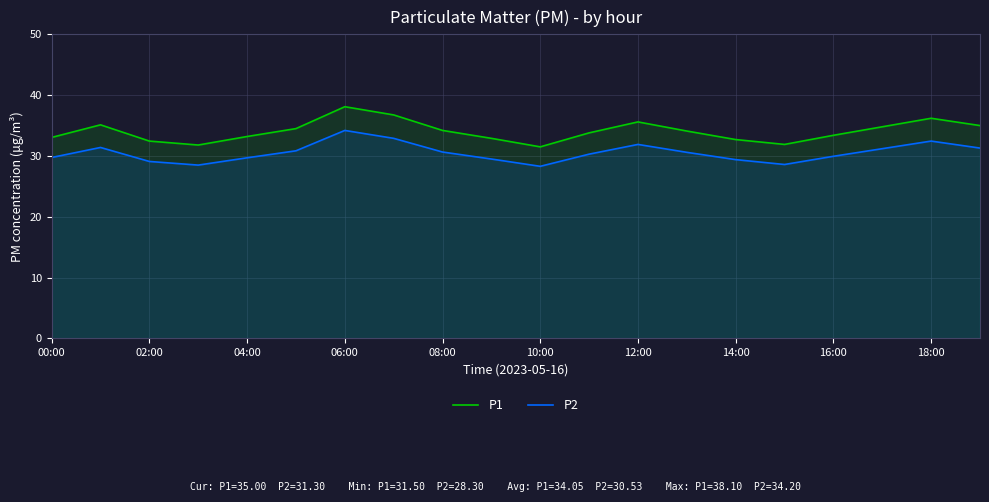

What is the highest value of the P2 series?

34.2